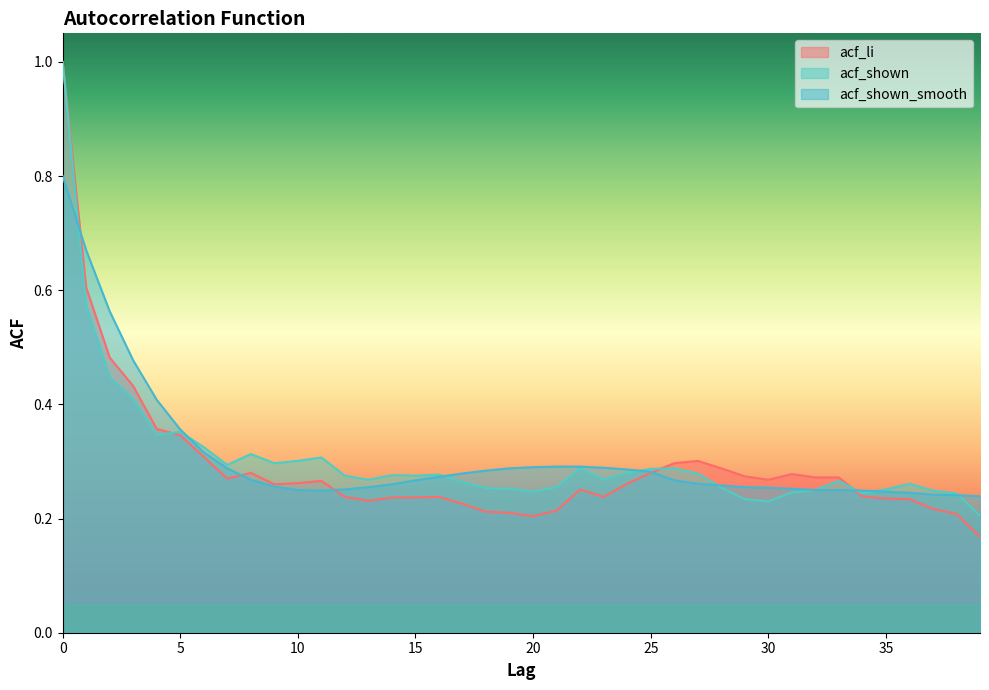

What value does the acf_shown series have at 3?

0.4